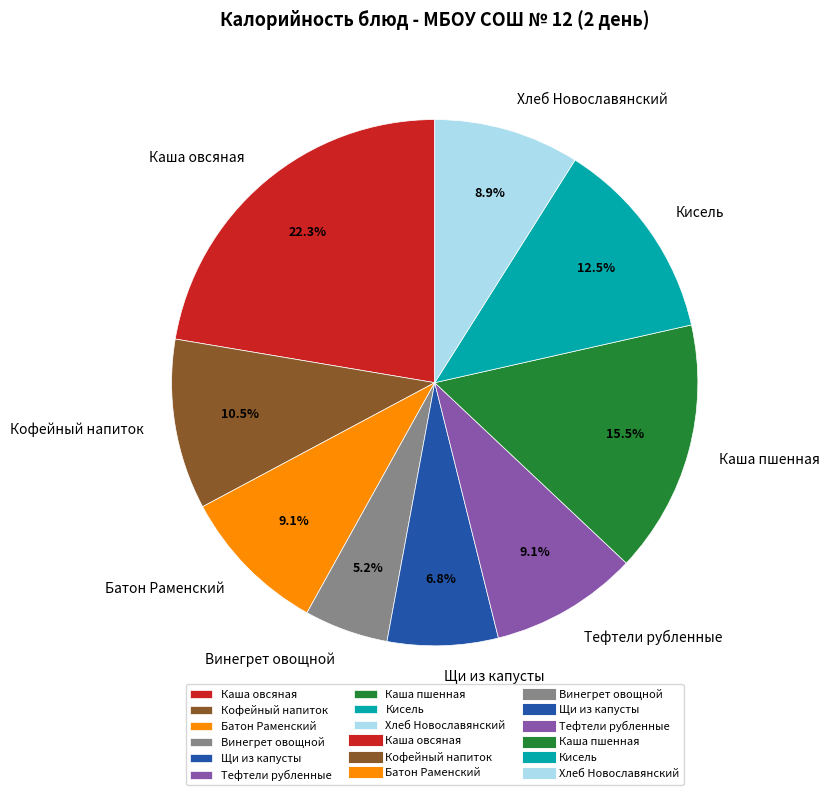

Count the number of slices in the pie.

9